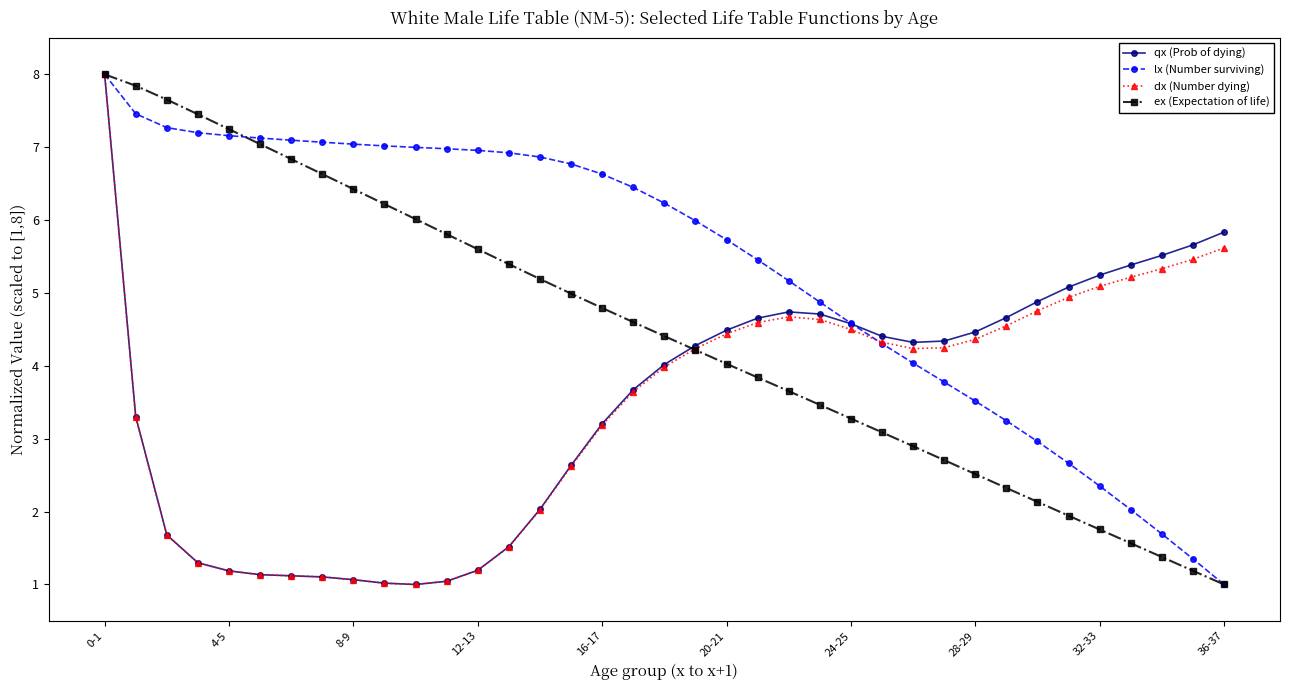

What is the value of the ex (Expectation of life) point at the 16th from the left?

5.0